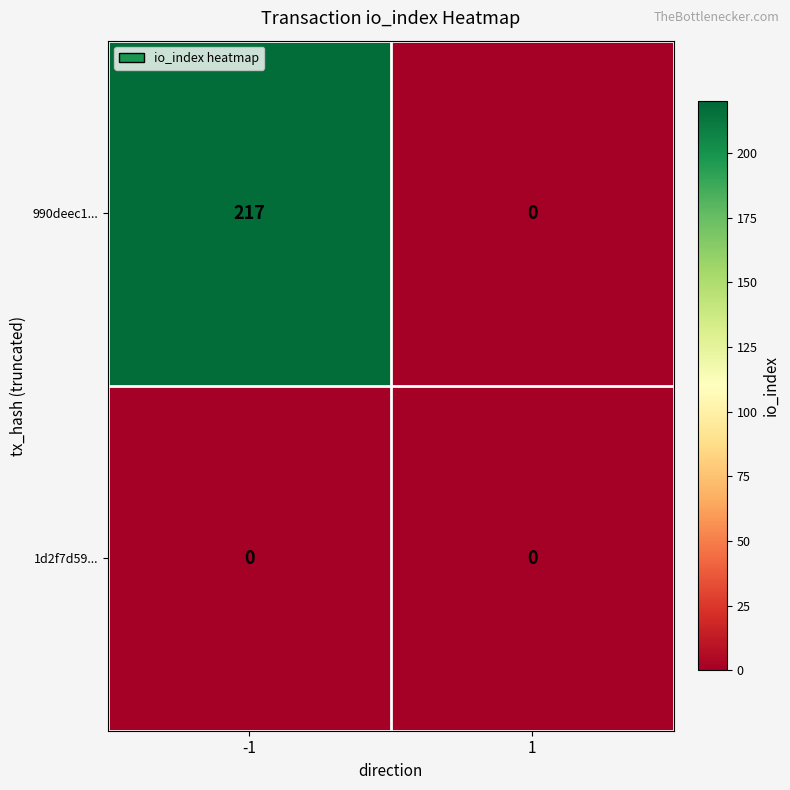

How many data points does each series have?

2